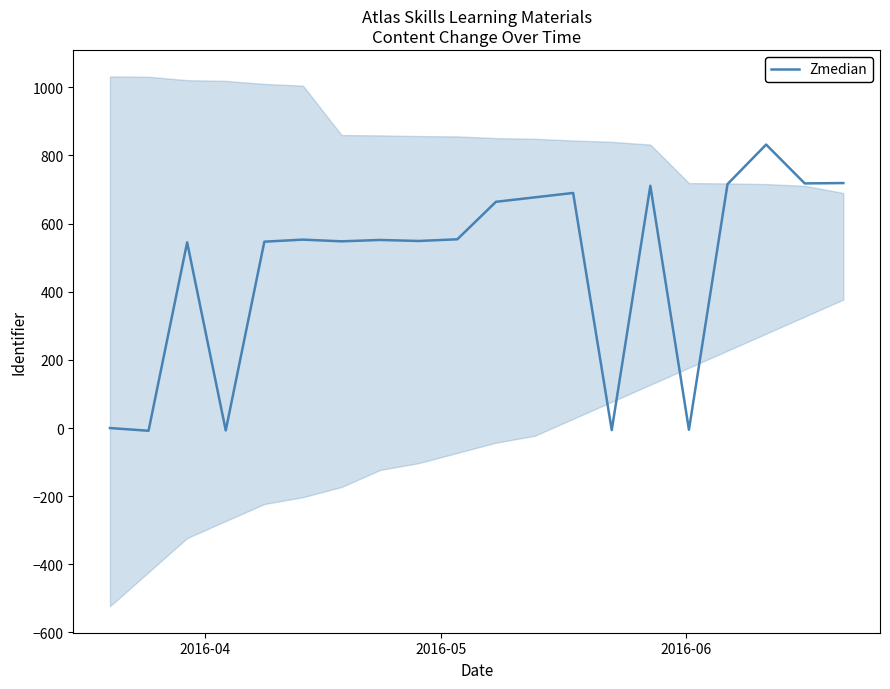

What is the maximum value for Zmedian?

832